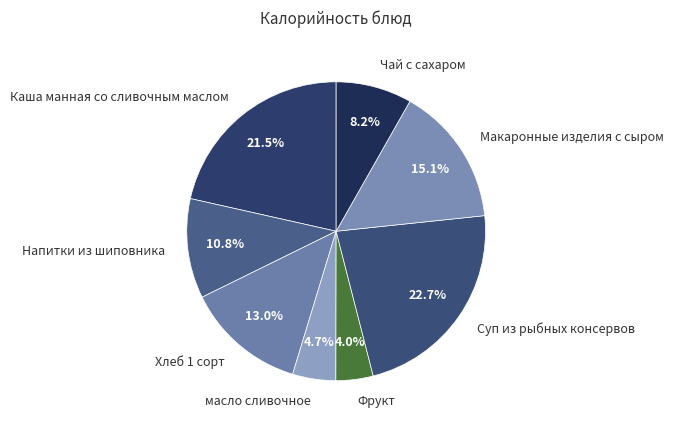

What is the ratio of the value at масло сливочное to the value at Каша манная со сливочным маслом?

0.2